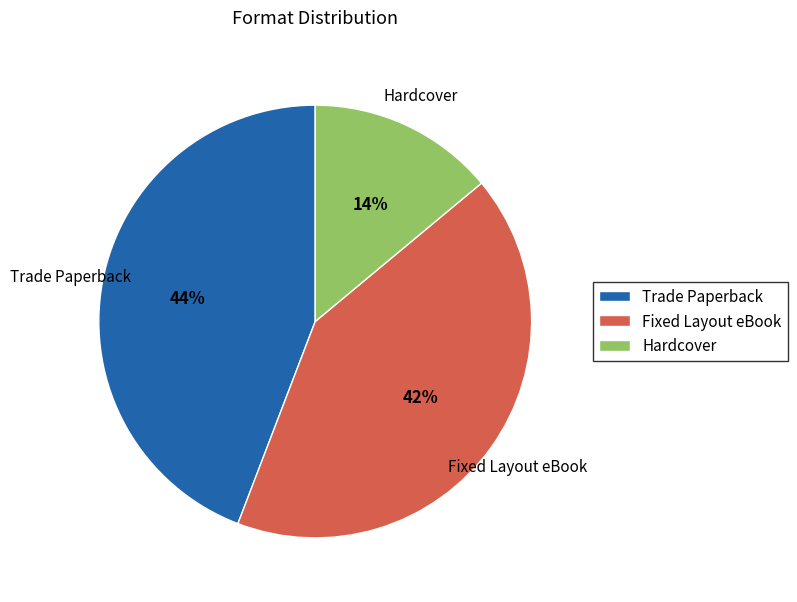

Approximately how many times larger is the value at Fixed Layout eBook compared to Hardcover?

3.0